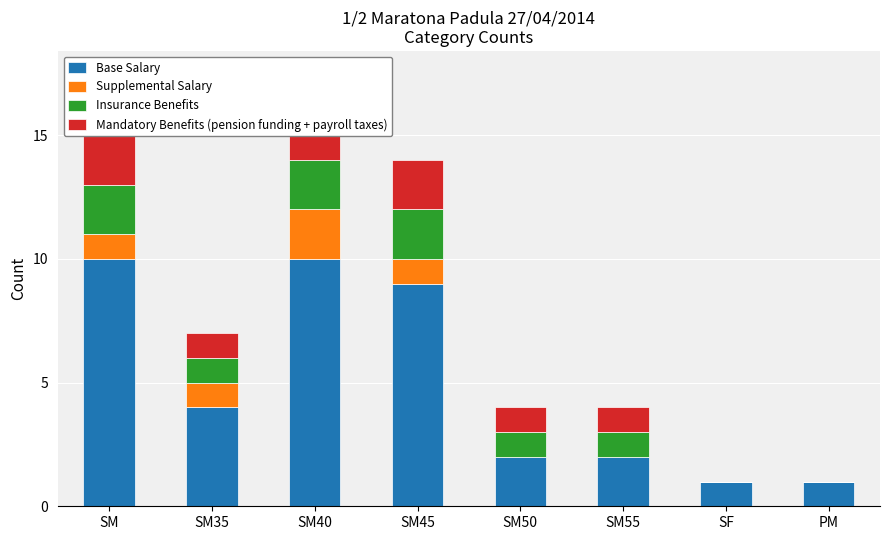

What is the difference between the maximum and minimum values in the Base Salary series?

9